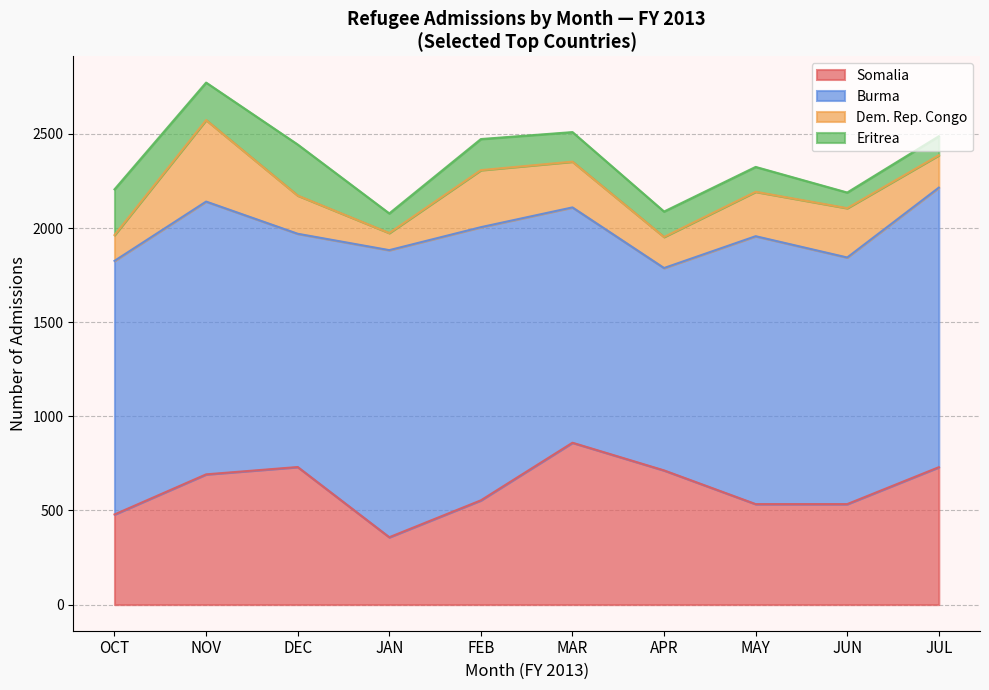

What is the maximum value for Somalia?

860